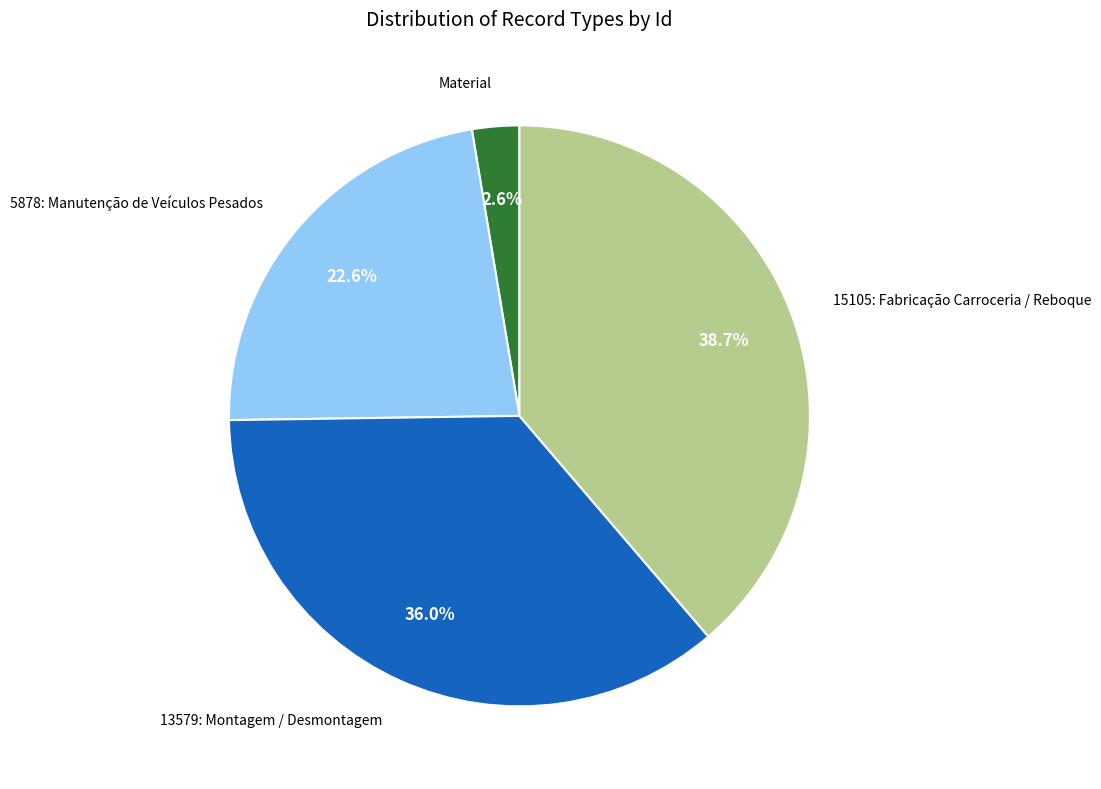

Does any single category account for the majority?

No